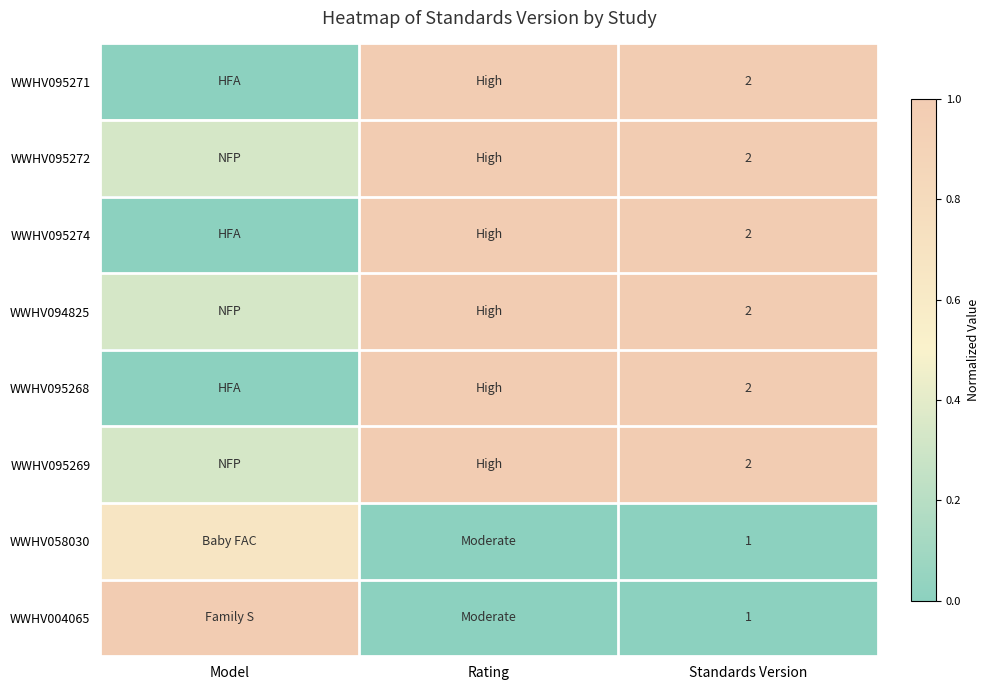

Is the value of WWHV004065 at Rating greater than the value of WWHV094825 at Rating?

No